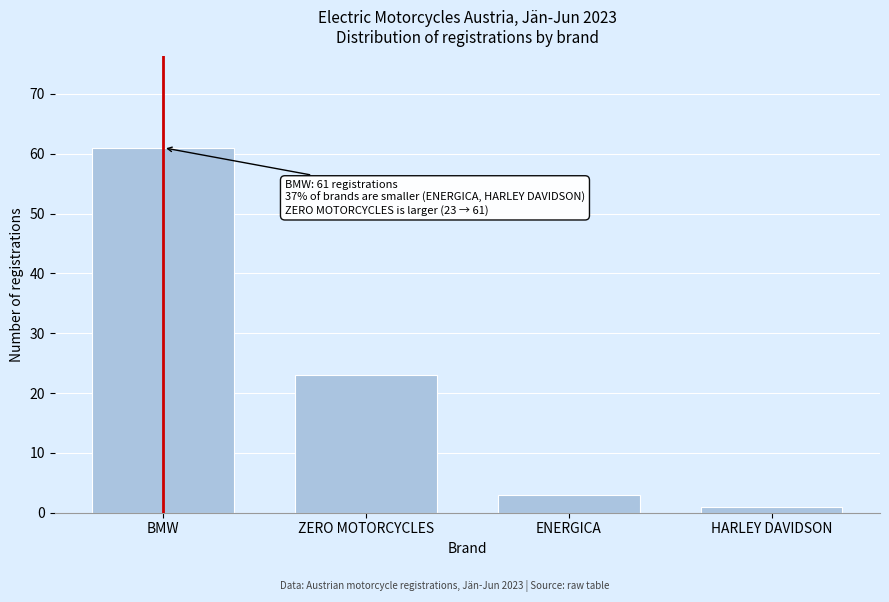

Reading right to left, list all the values displayed in this chart.

1	3	23	61